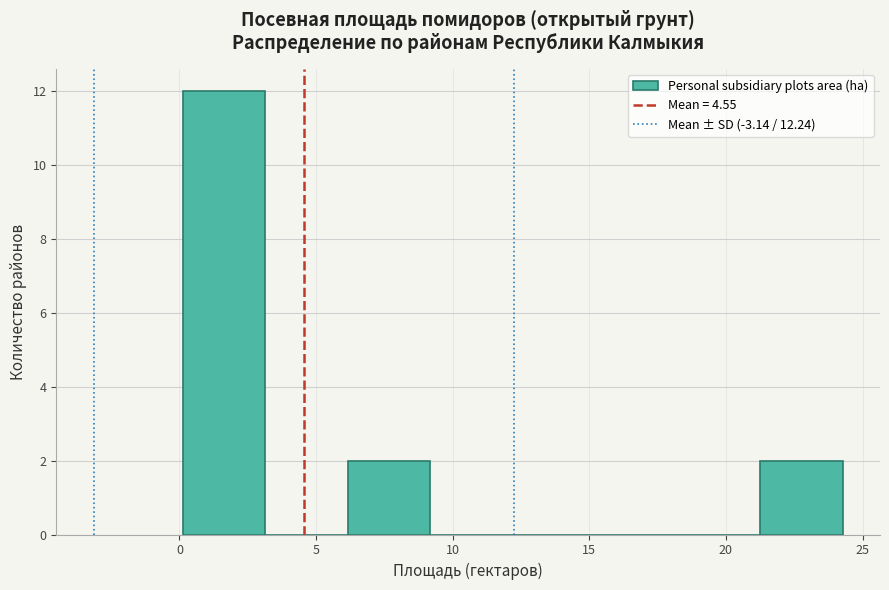

Which range on the x-axis has the tallest bar?

0.0 to 3.0